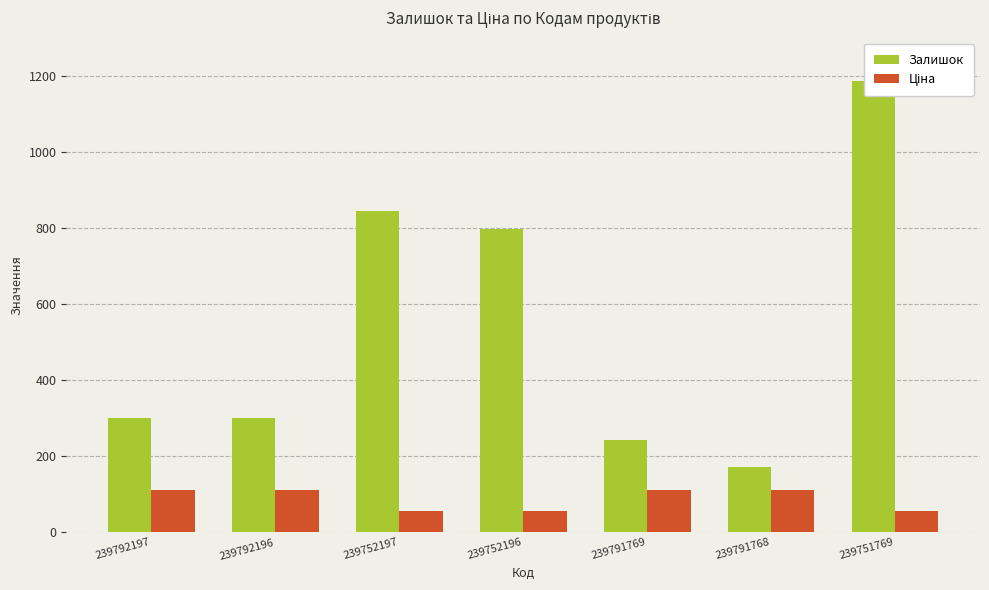

What is the difference between the second highest and second lowest values in the Залишок series?

601.0